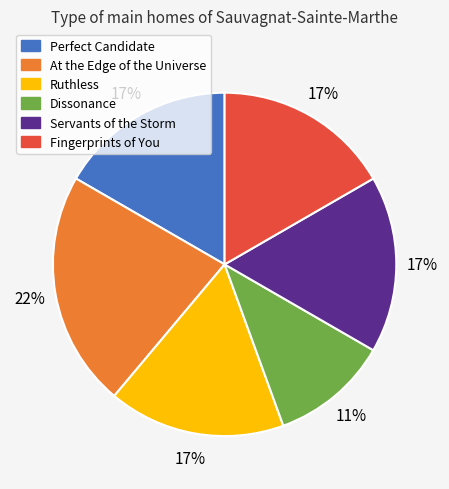

Which slice is the smallest?

Dissonance